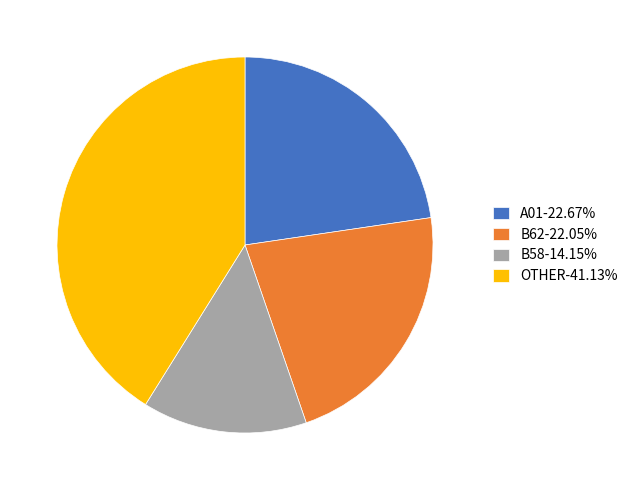

Do B62-22.05% and A01-22.67% together represent more than half of the pie?

No